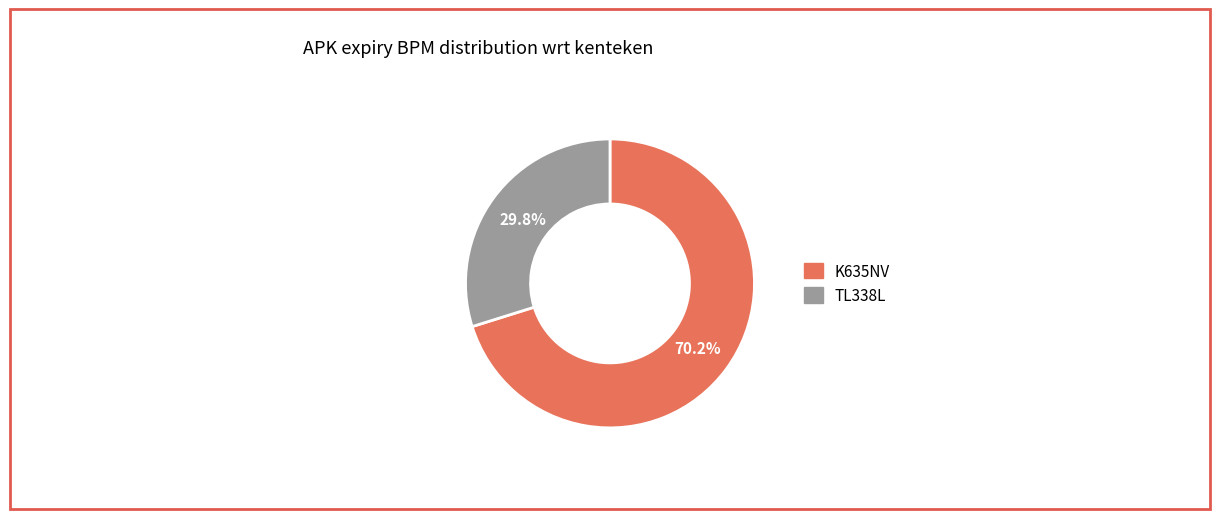

What is the ratio of the value at K635NV to the value at TL338L?

2.4